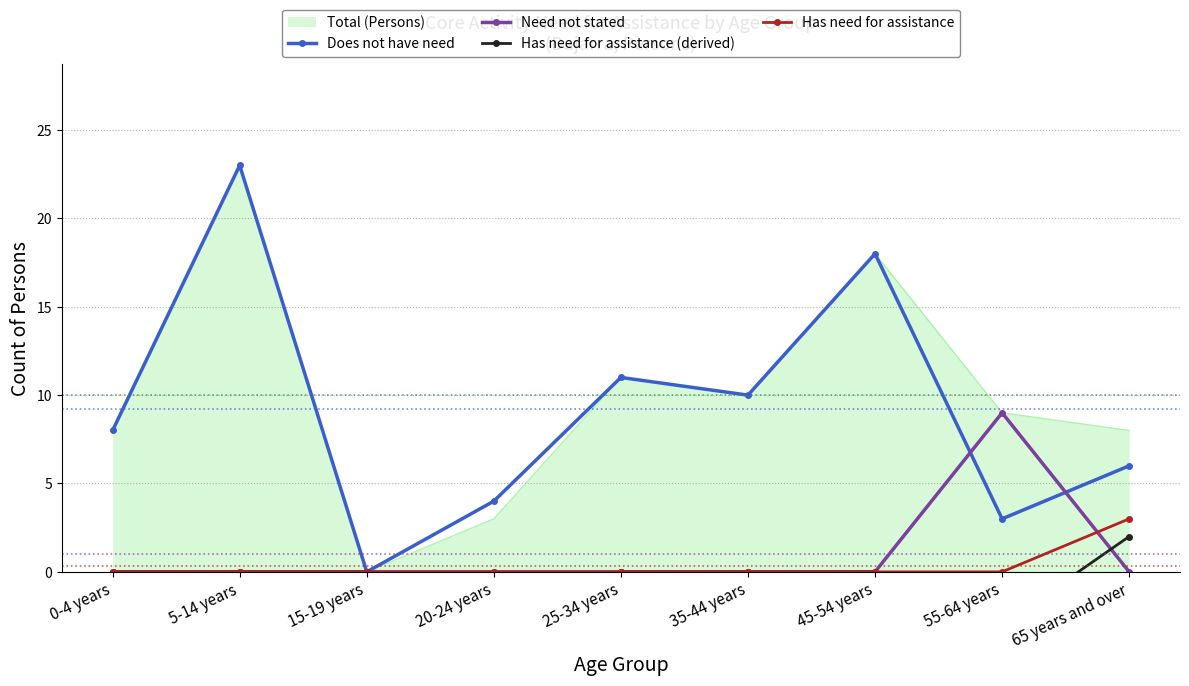

How many interior local peaks does the Need not stated series have?

1